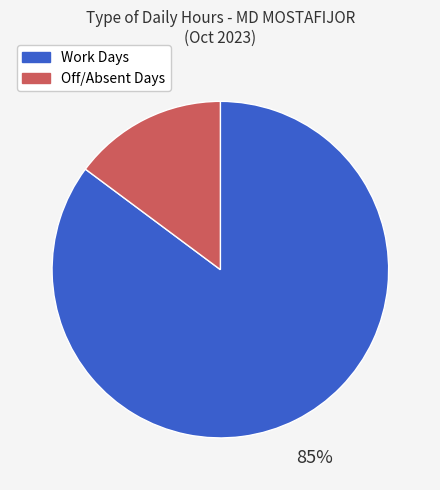

Does any single category account for the majority?

Yes